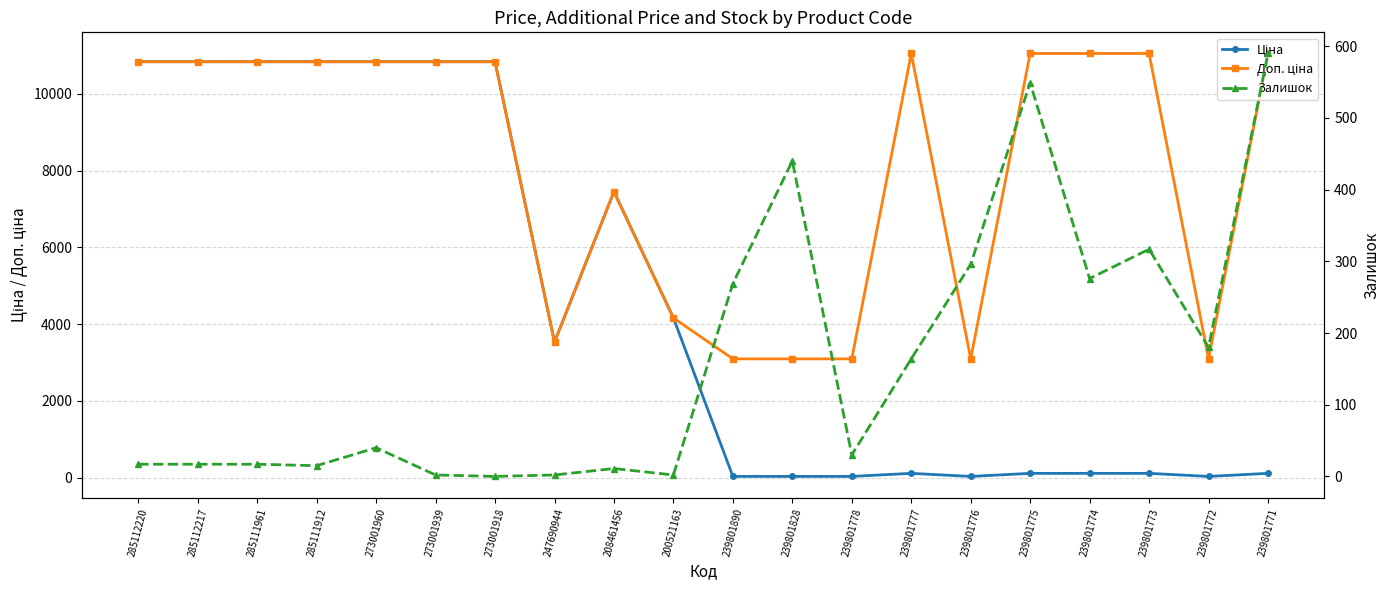

At how many categories does at least one series exceed 3180?

15